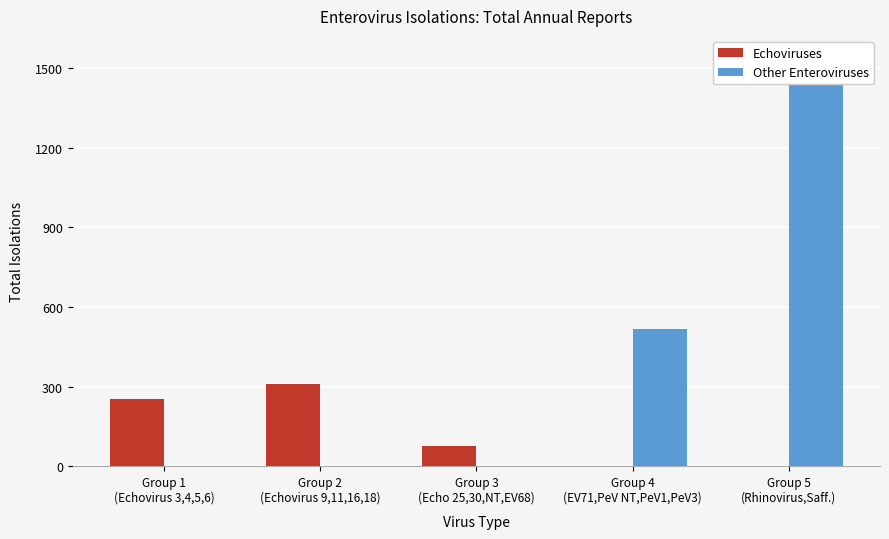

The value of Echoviruses at Group 5
(Rhinovirus,Saff.) is 0. True or false?

True